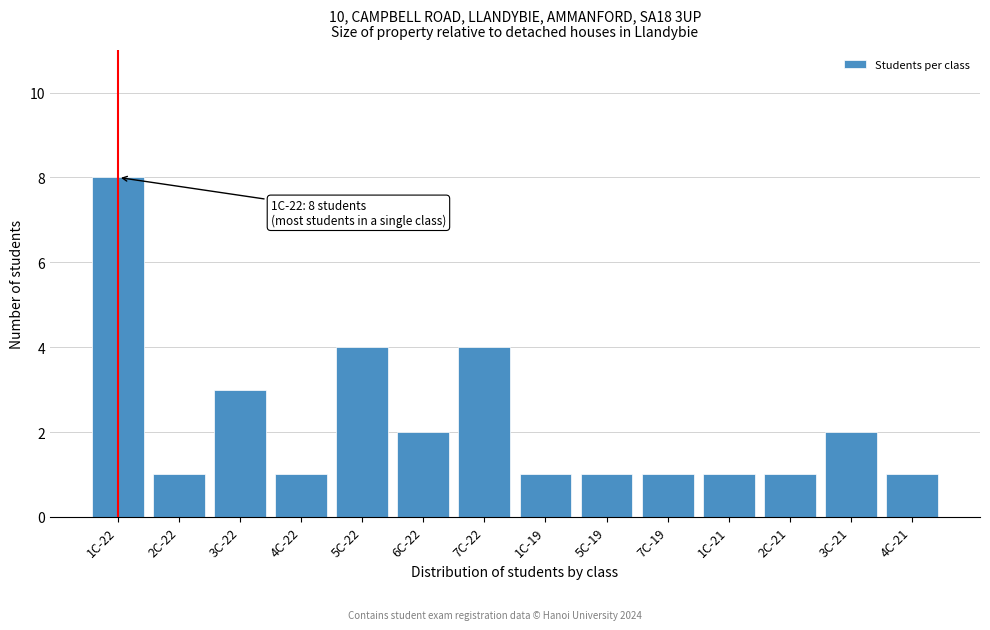

Reading left to right, what are all the values shown in this chart?

8	1	3	1	4	2	4	1	1	1	1	1	2	1